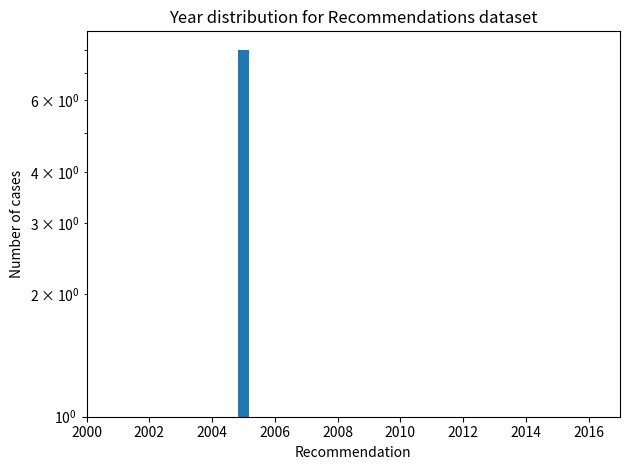

Between 2000 and 2002, which is larger?

2000